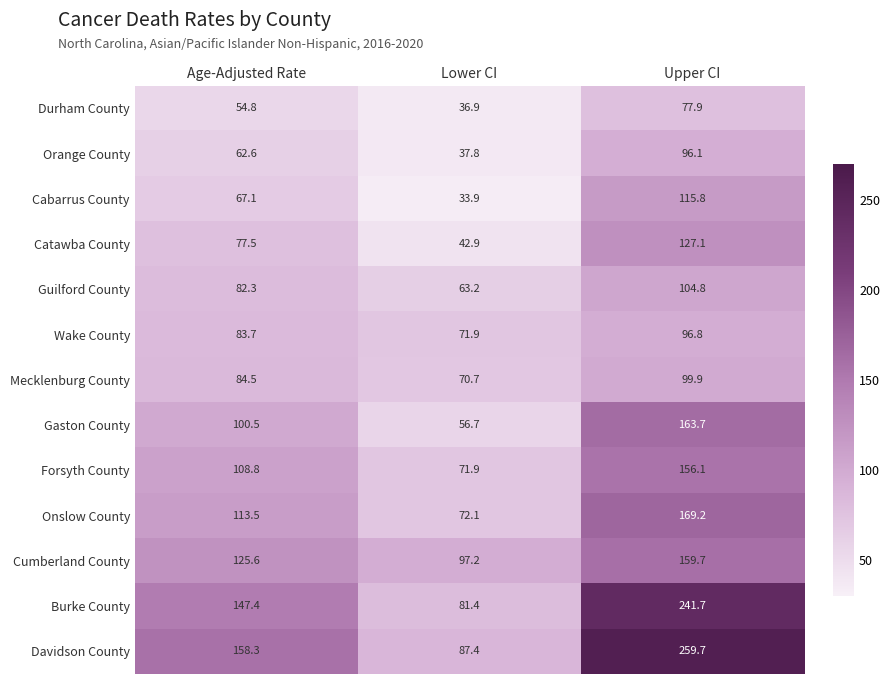

Between Age-Adjusted Rate and Lower CI, which series saw the biggest shift?

Davidson County